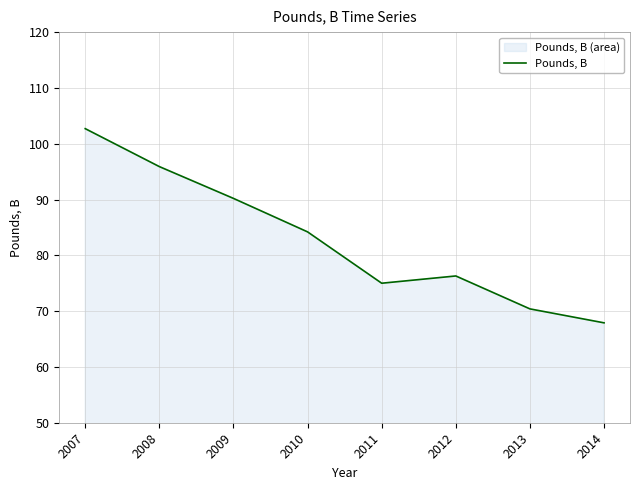

What is the sum of the values at 2008 and 2007?

198.6